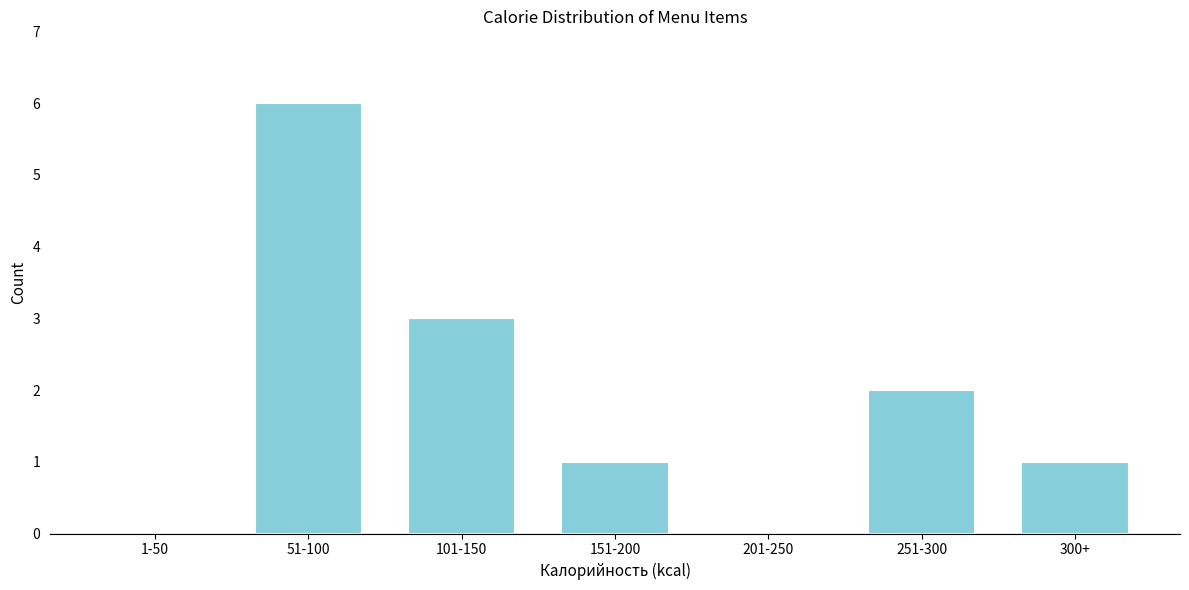

Reading left to right, what are all the values shown in this chart?

1-50=0	51-100=6	101-150=3	151-200=1	201-250=0	251-300=2	300+=1